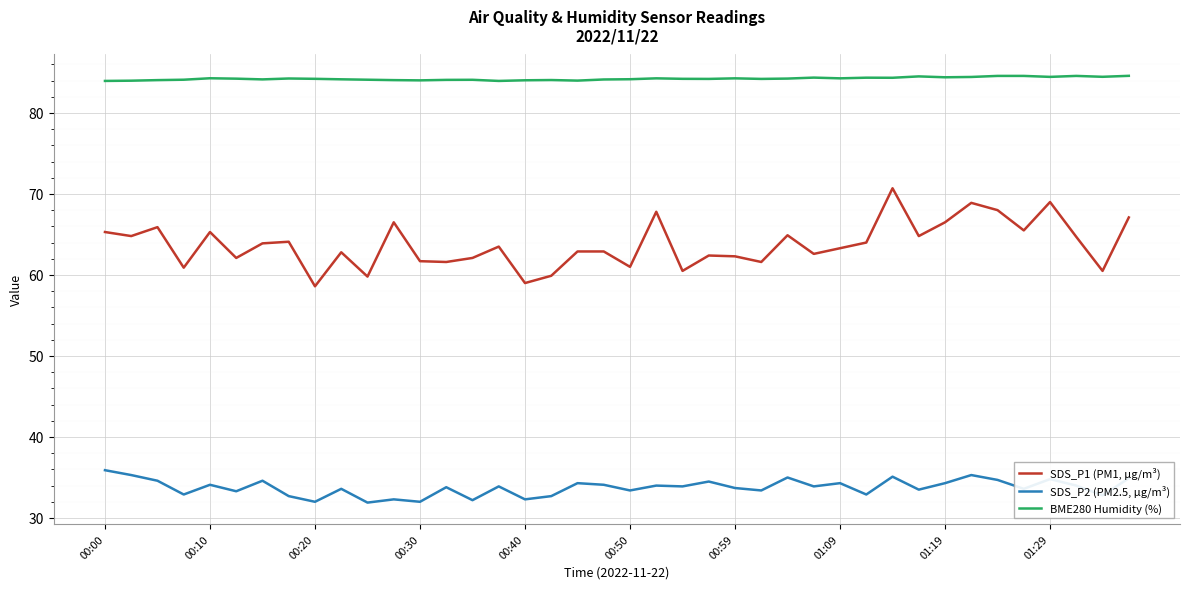

Rank the series by their average value, from lowest to highest.

SDS_P2 (PM2.5, µg/m³), SDS_P1 (PM1, µg/m³), BME280 Humidity (%)